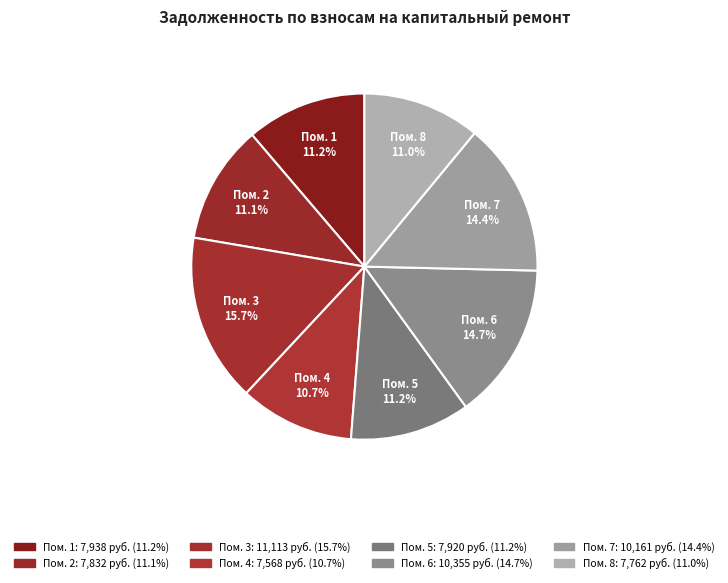

Count the number of slices in the pie.

8